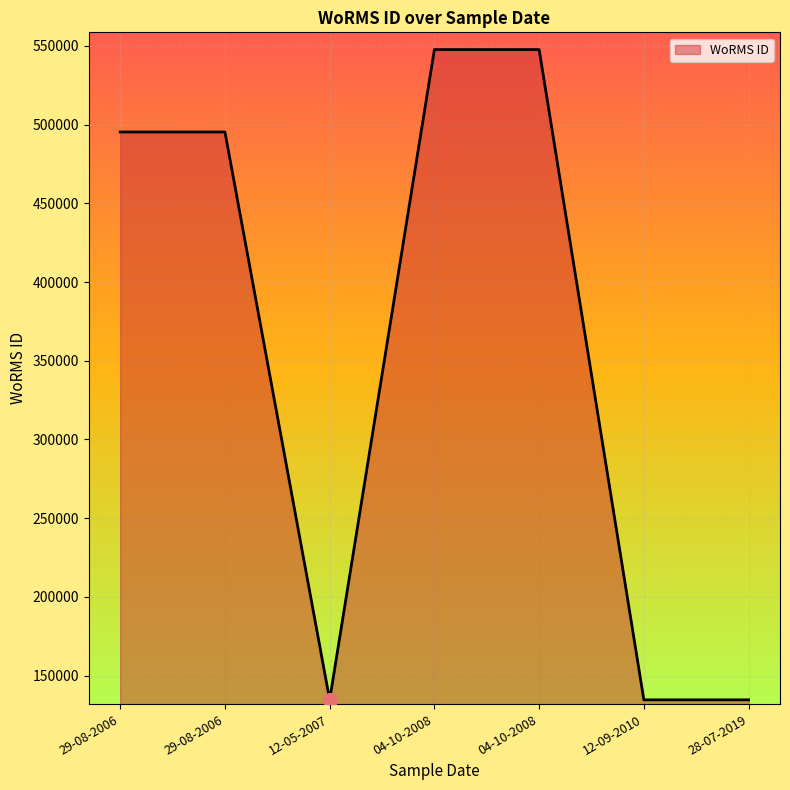

What is the difference between the maximum and minimum values?

413163